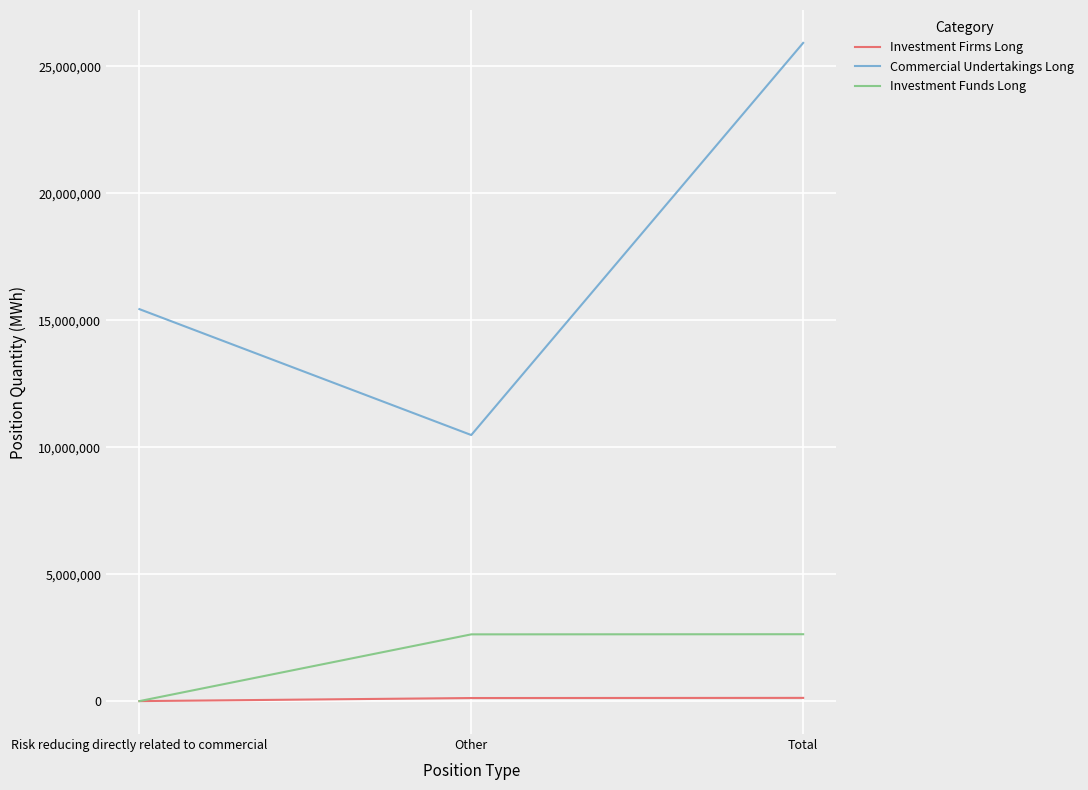

What is the smallest value displayed?

5376